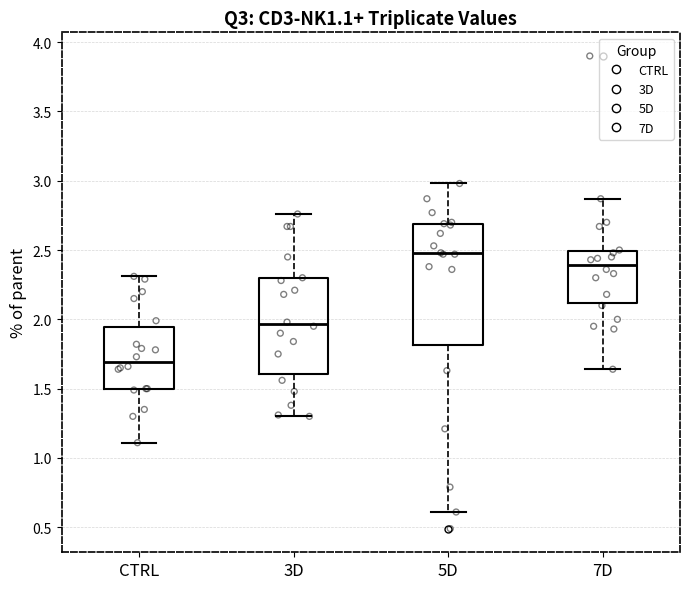

Where does the upper whisker of the box for 3D end on the y-axis? The values are not printed on the chart, so give them approximately, as read against the axis.

2.75